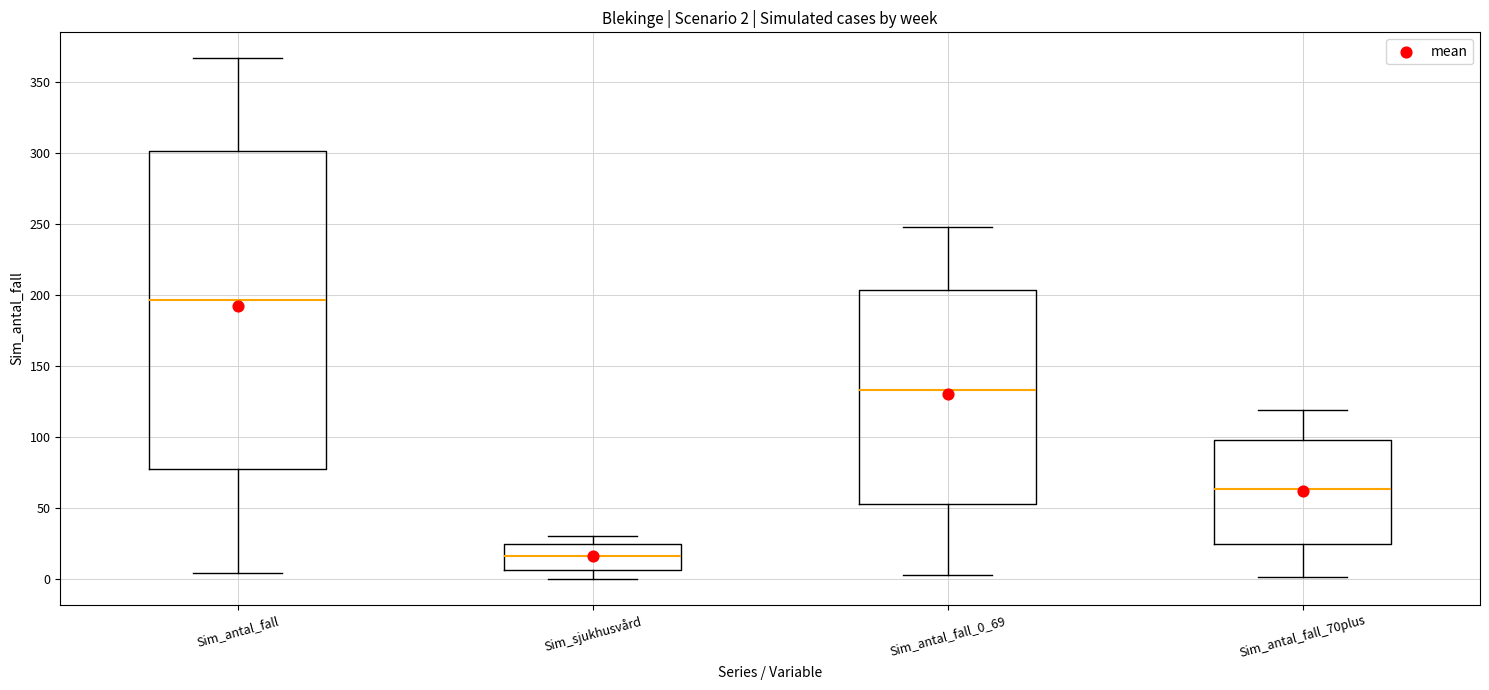

Which box is the tallest, from its lower edge to its upper edge?

Sim_antal_fall